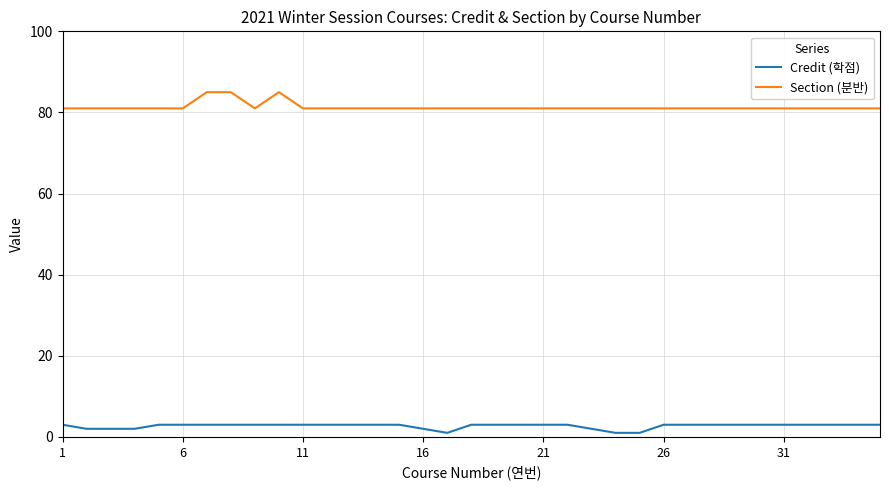

Which series has the largest range (max minus min)?

Section (분반)